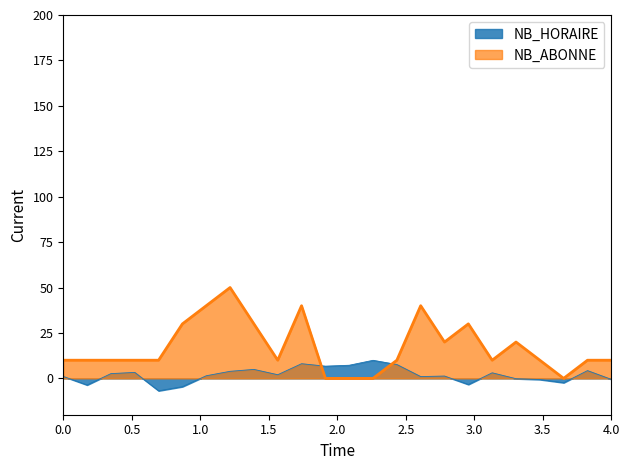

What is the average value?

17